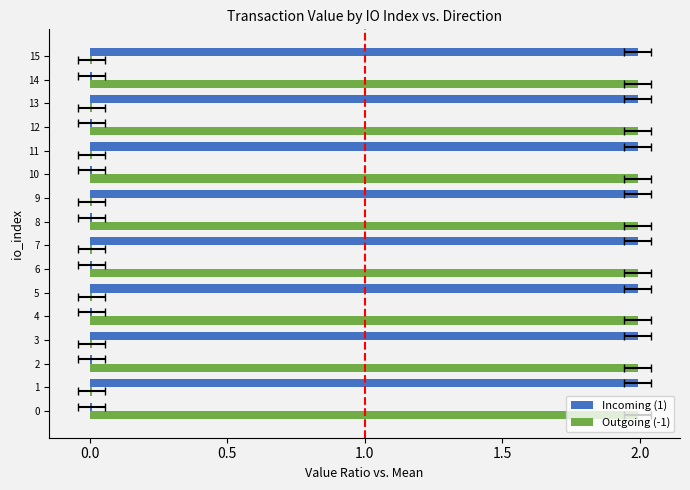

Which series has the largest total across all categories?

Incoming (1)